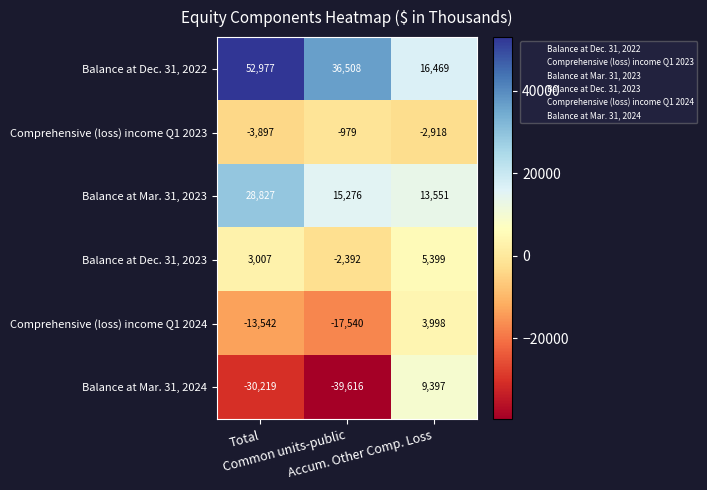

At which category is the sum across all series the highest?

Accum. Other Comp. Loss